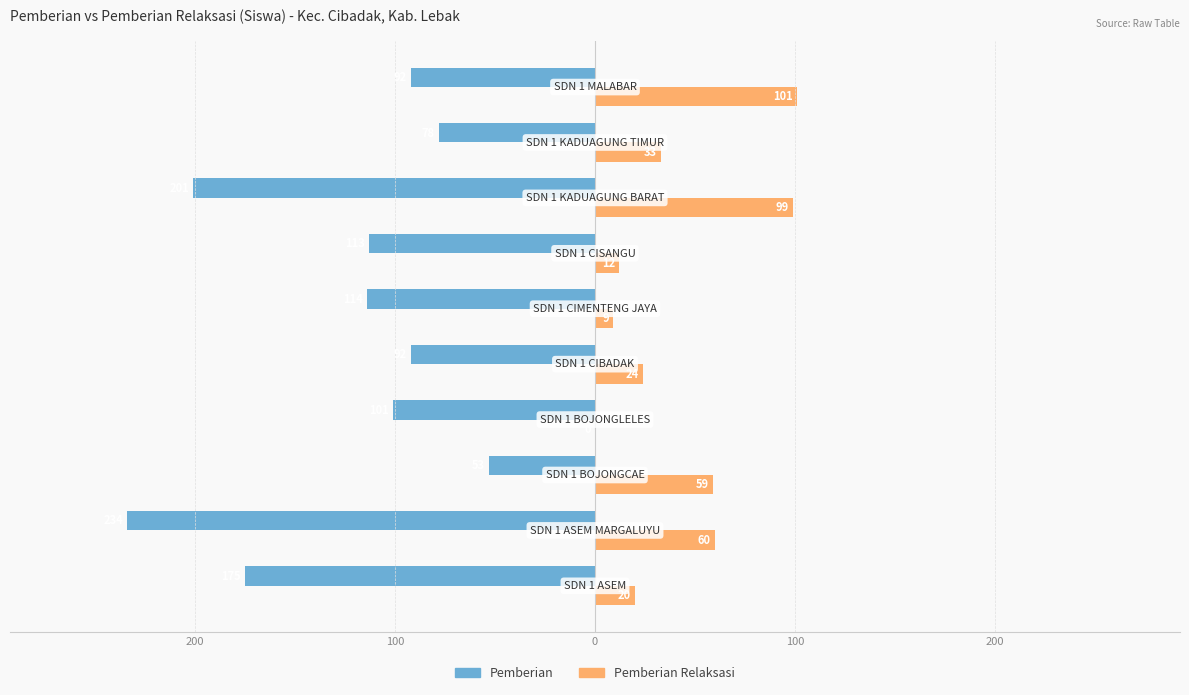

Reading left to right, list all the values displayed in this chart.

Pemberian: -175	-234	-53	-101	-92	-114	-113	-201	-78	-92
Pemberian Relaksasi: 20	60	59	0	24	9	12	99	33	101